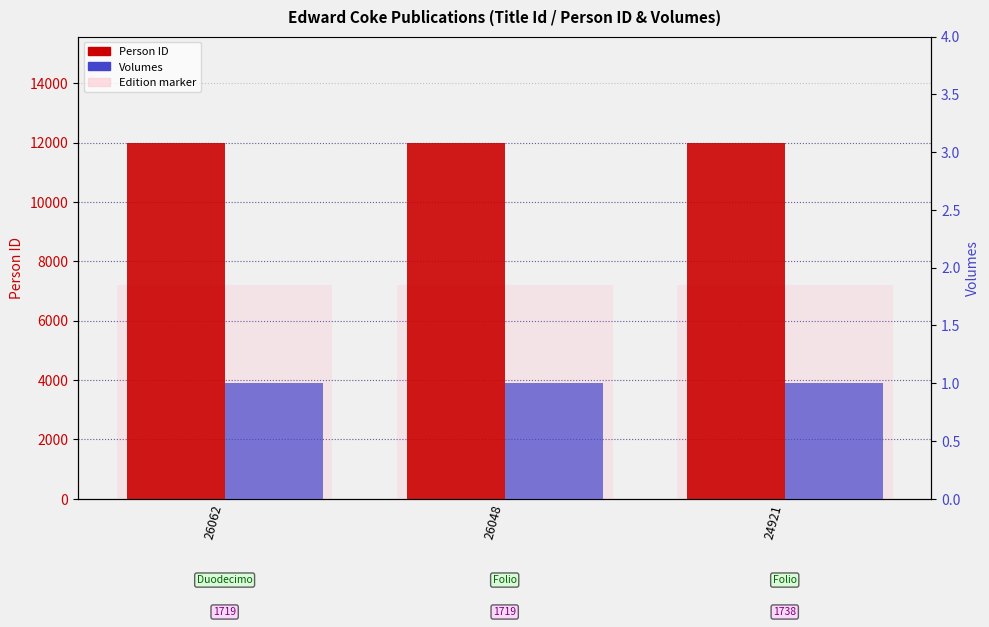

What is the total value across all series at 26062?

11980